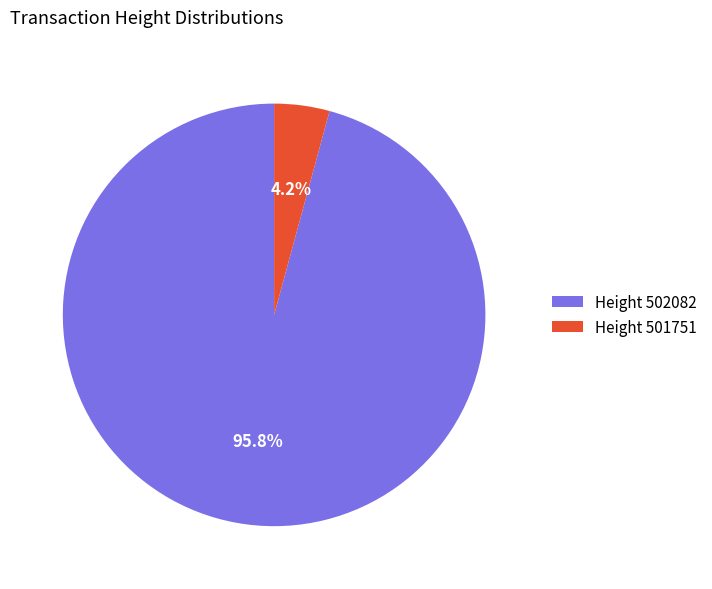

Which slice represents more than half of the pie?

Height 502082